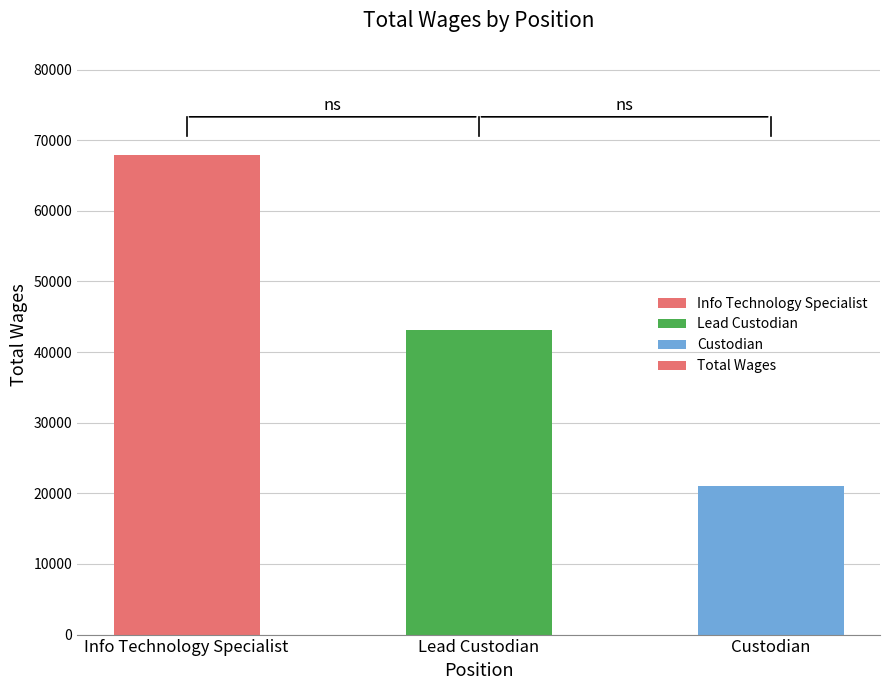

Reading right to left, list all the values displayed in this chart.

21023	43093	67872